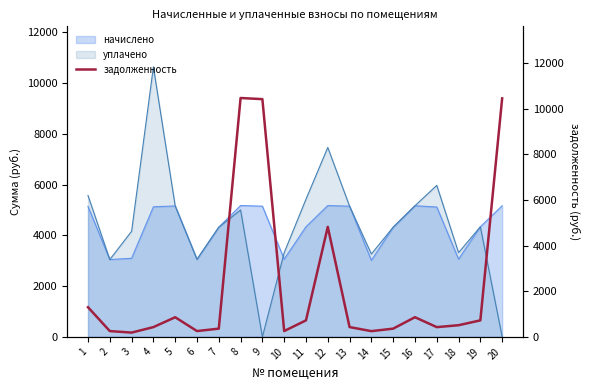

How many lines are shown in the chart?

1